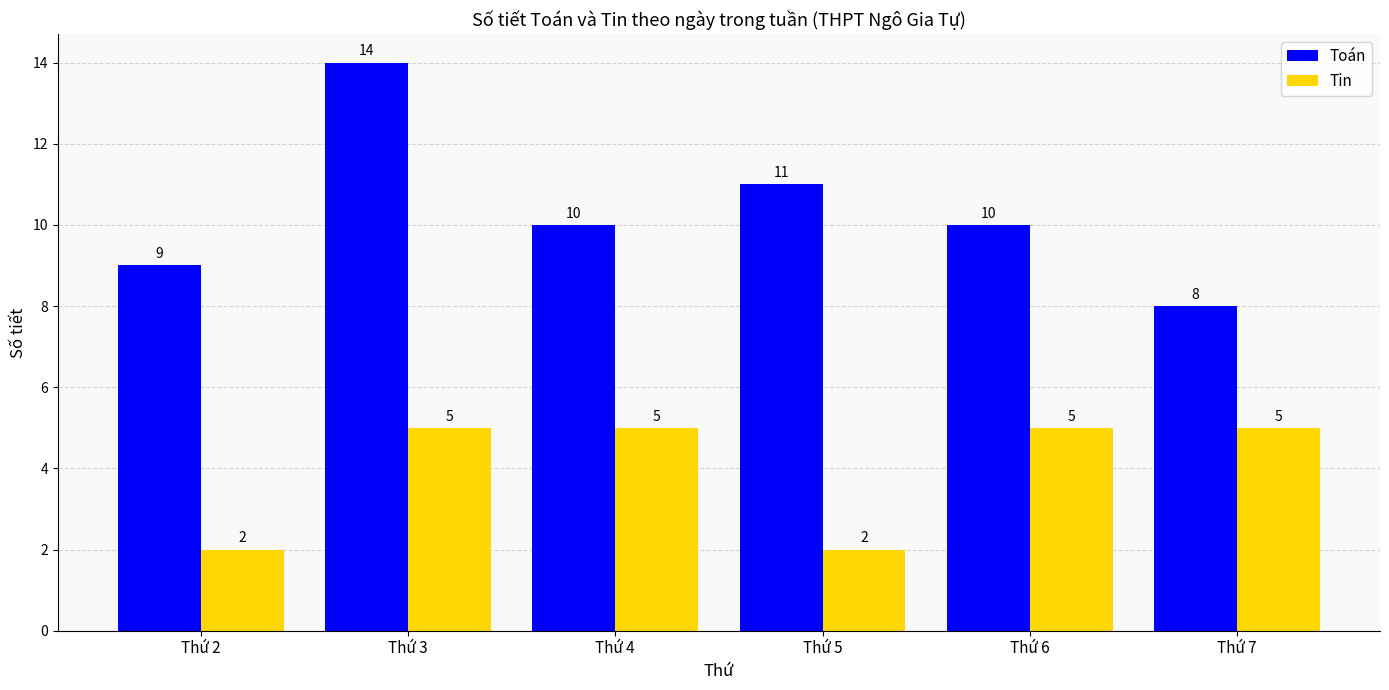

The Tin series shows 1 at Thứ 5. True or false?

False